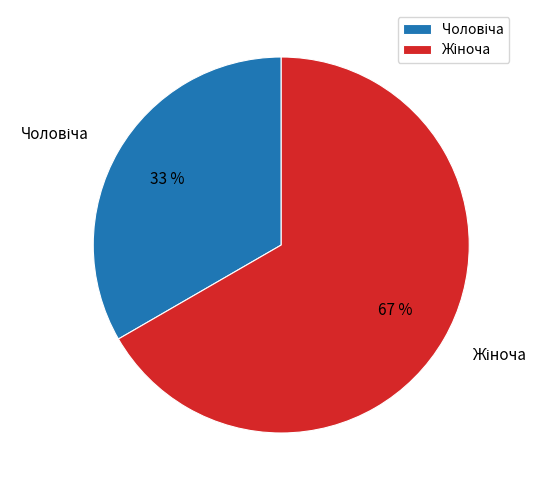

Is there a majority slice in this chart?

Yes